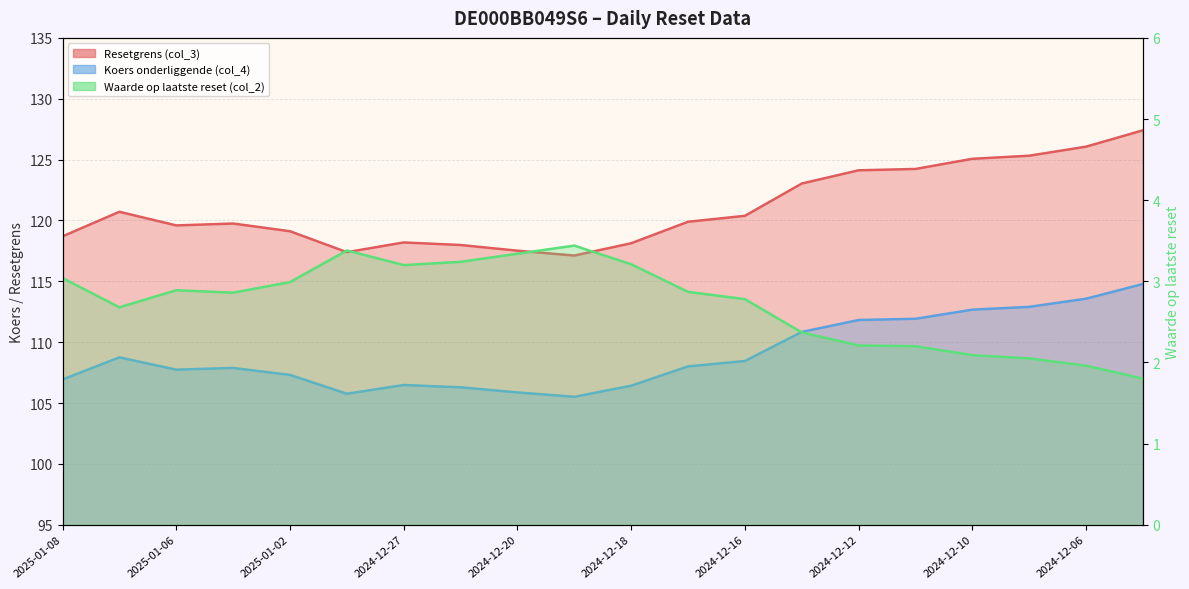

What is the difference between the Waarde op laatste reset (col_2) values at 2024-12-12 and 2024-12-13?

0.2